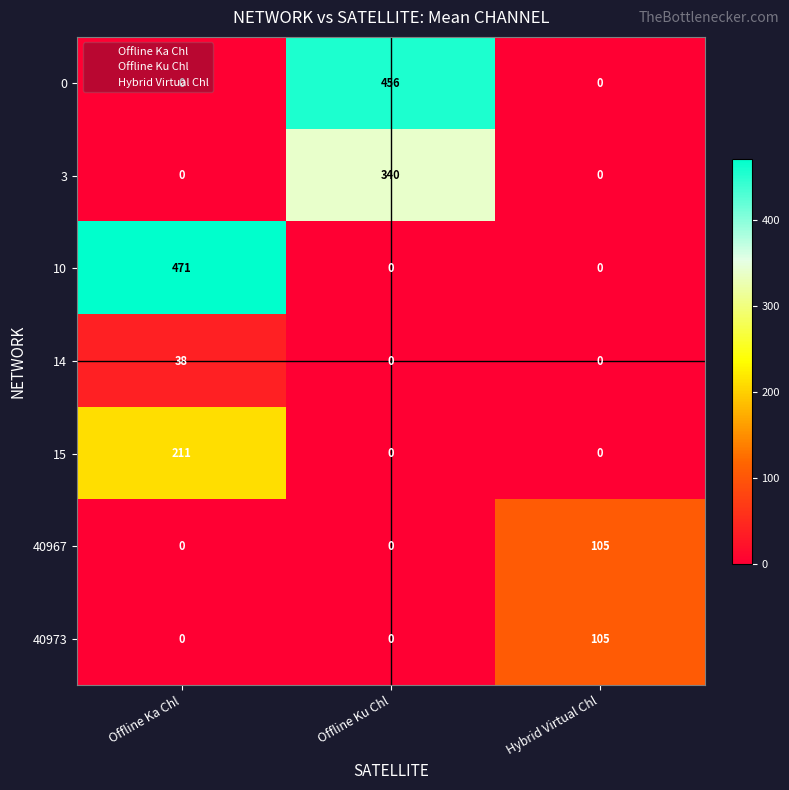

Which label corresponds to the largest value in the chart?

Offline Ka Chl